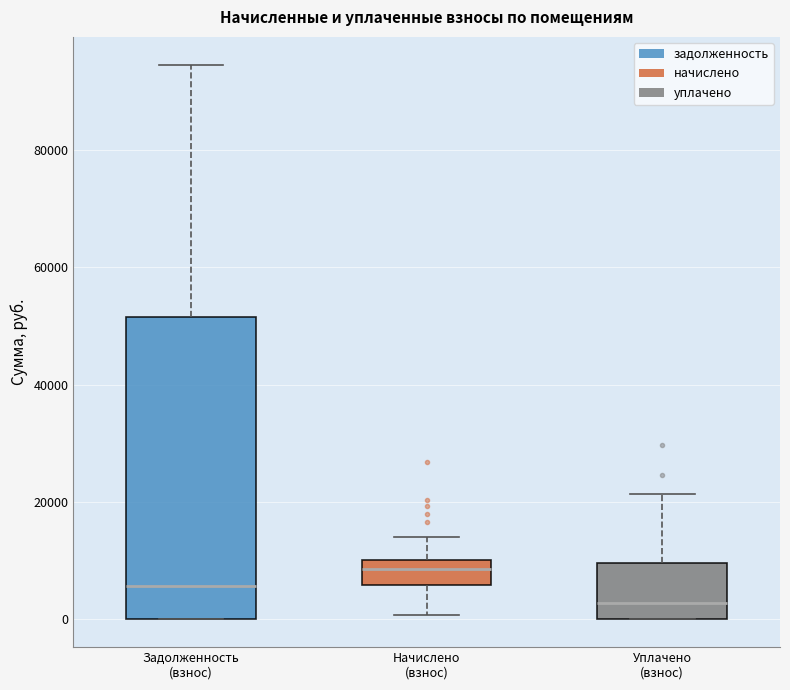

Reading left to right, read every box against the y-axis: the position of its median line, the range the box covers, and the ends of its whiskers. The values are not printed on the chart, so give them approximately, as read against the axis.

Задолженность (взнос): median 6000, box 0 to 52000, whiskers 0 to 94000
Начислено (взнос): median 8000, box 6000 to 10000, whiskers 0 to 14000
Уплачено (взнос): median 2000, box 0 to 10000, whiskers 0 to 22000